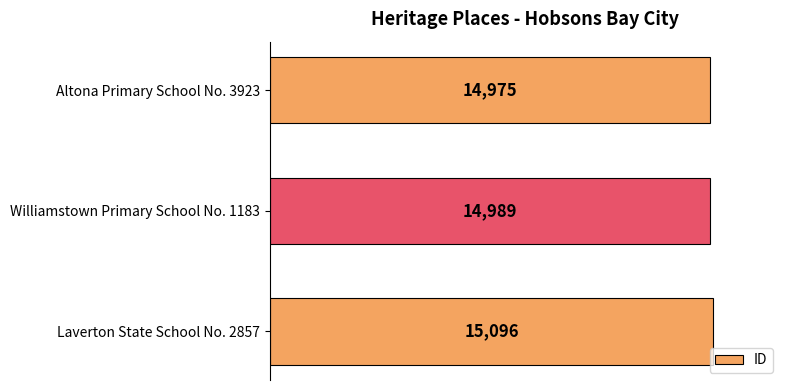

What is the difference between the maximum and minimum values?

121